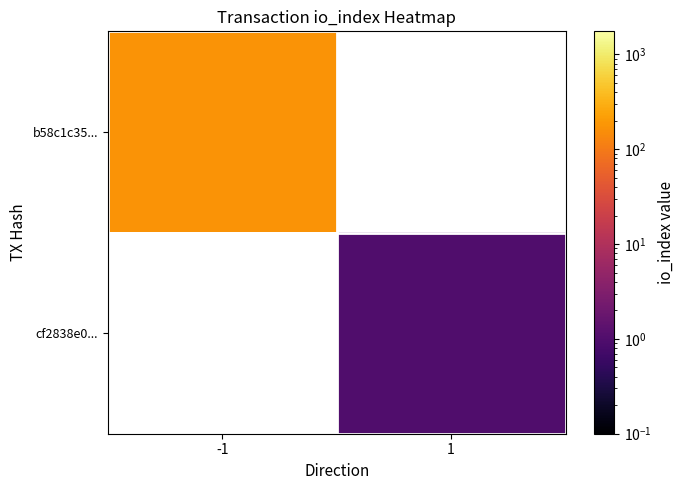

True or false: b58c1c35... has a value of 309.7 at -1.

False